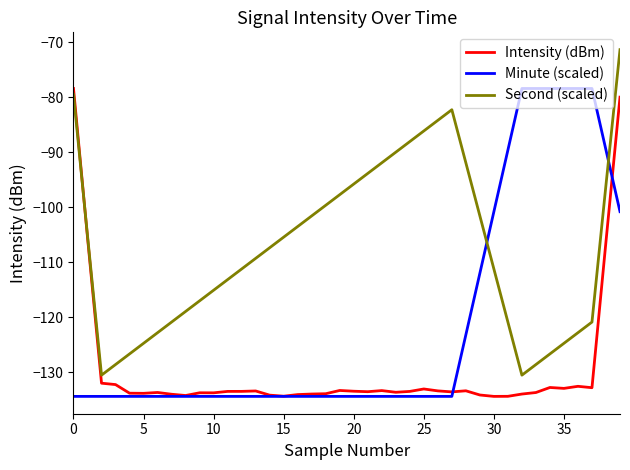

What is the sum of all Minute (scaled) values?

-4850.0